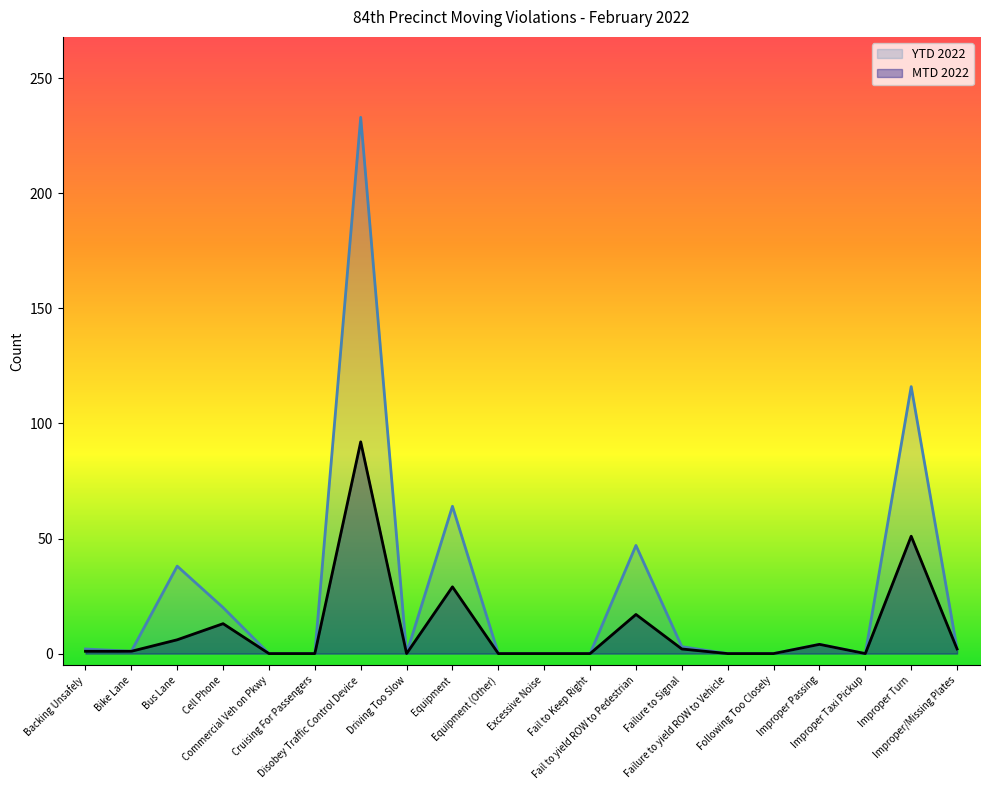

What is the spread (max minus min) of values at Backing Unsafely?

1